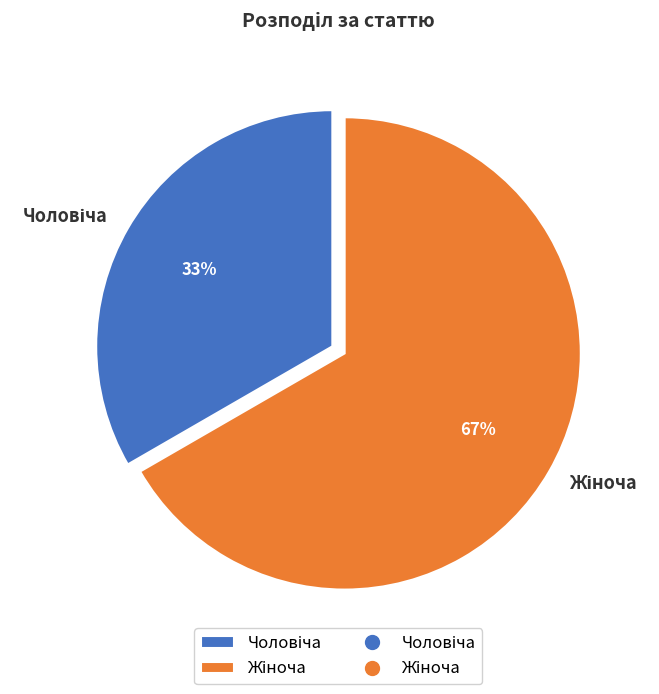

How many segments does this pie chart have?

2